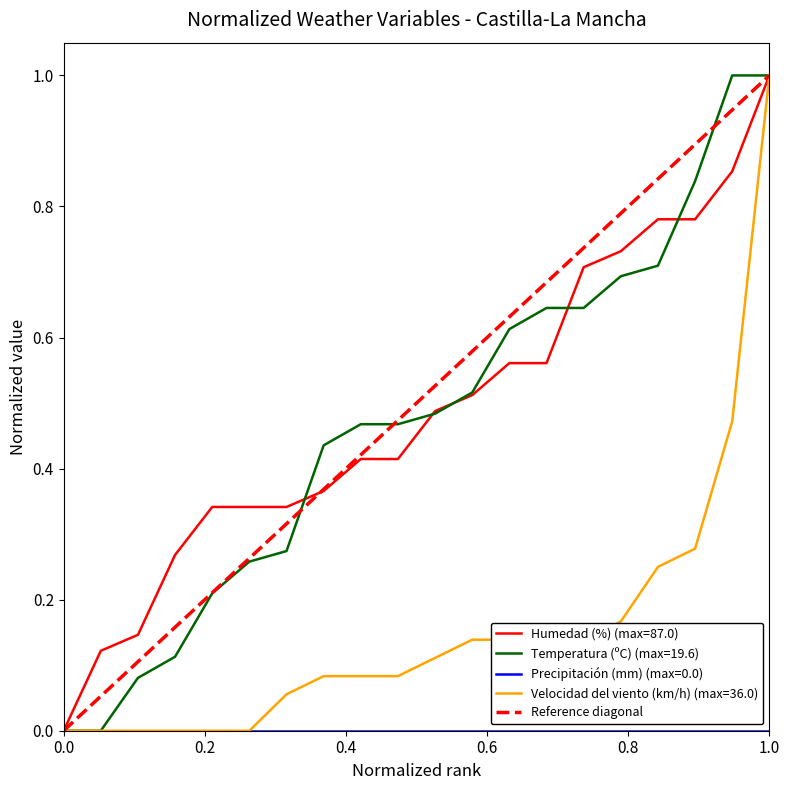

What is the highest value of the Temperatura (ºC) (max=19.6) series?

1.0